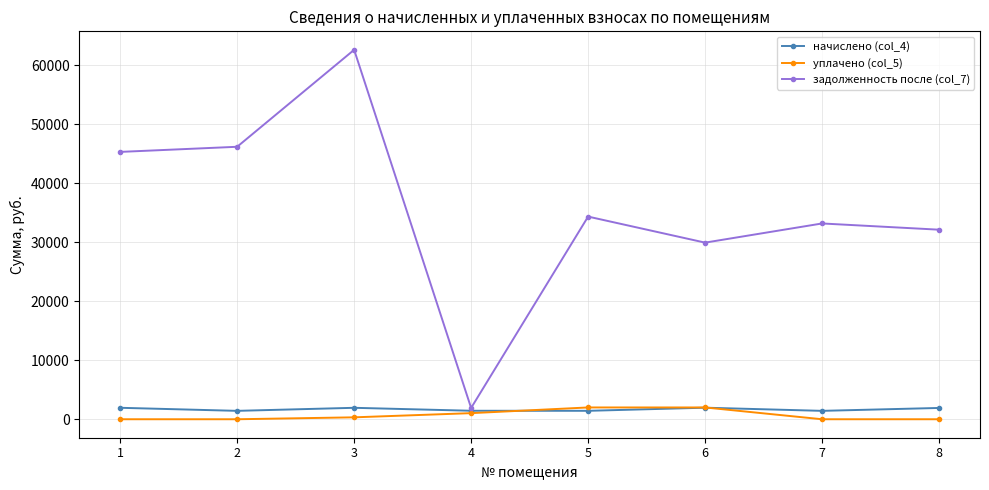

Where is the first local maximum for задолженность после (col_7)?

3